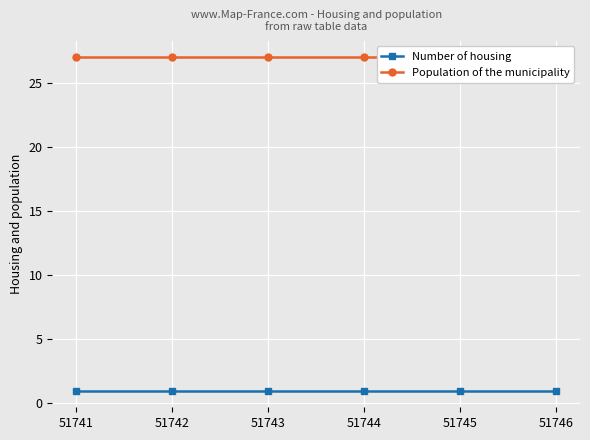

The Number of housing series shows 1 at 51742. True or false?

True